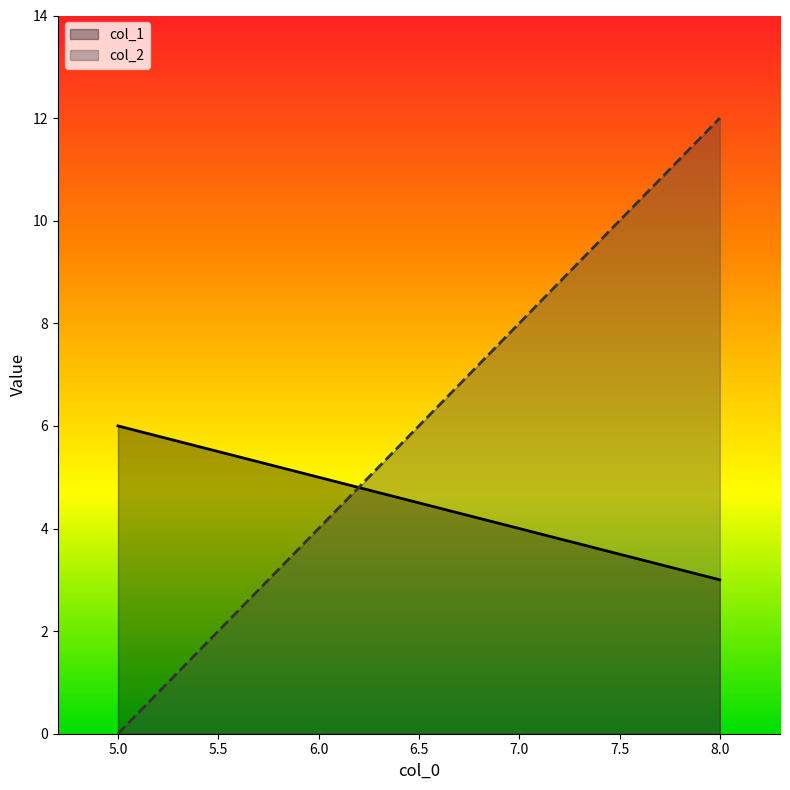

How many lines are shown in the chart?

2